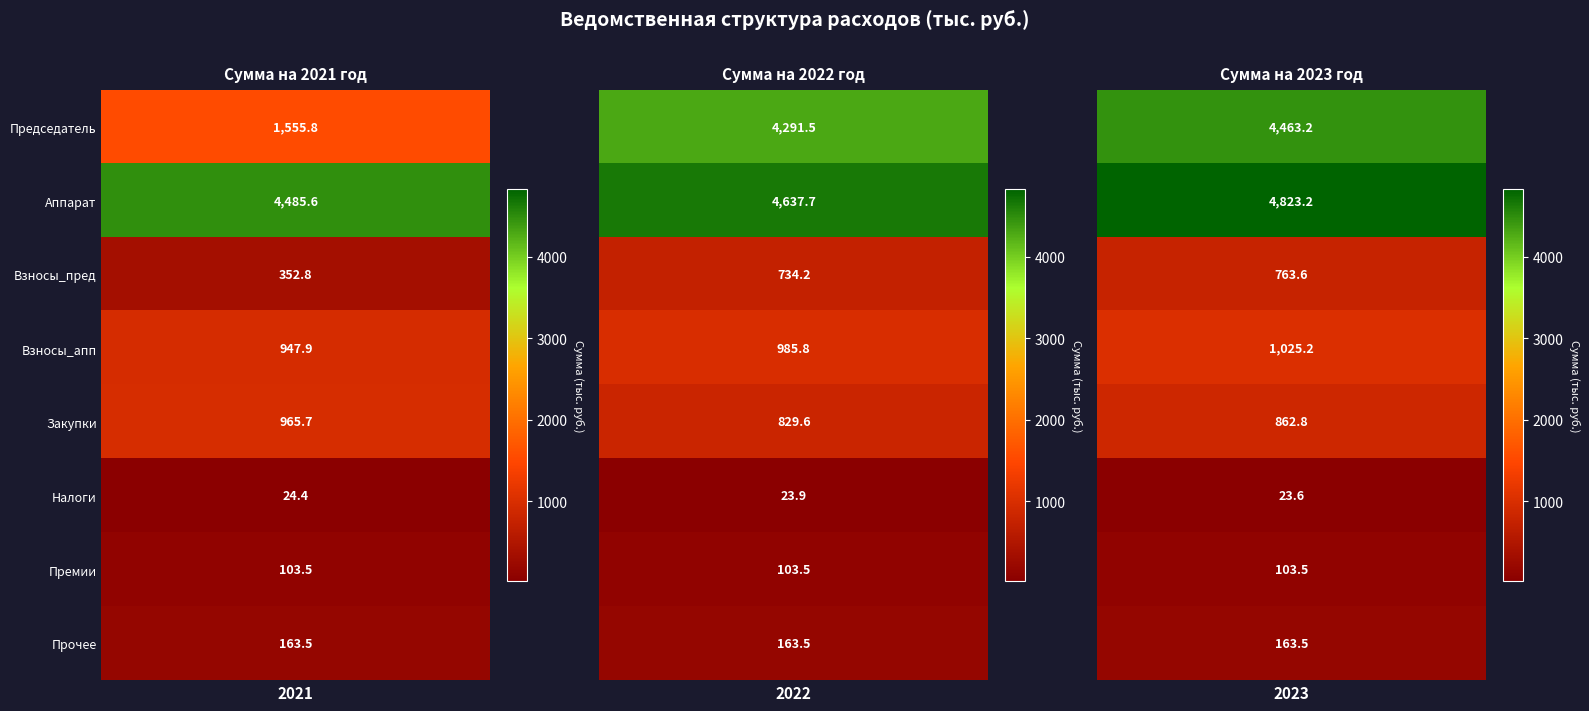

At how many categories does at least one series exceed 3292?

2